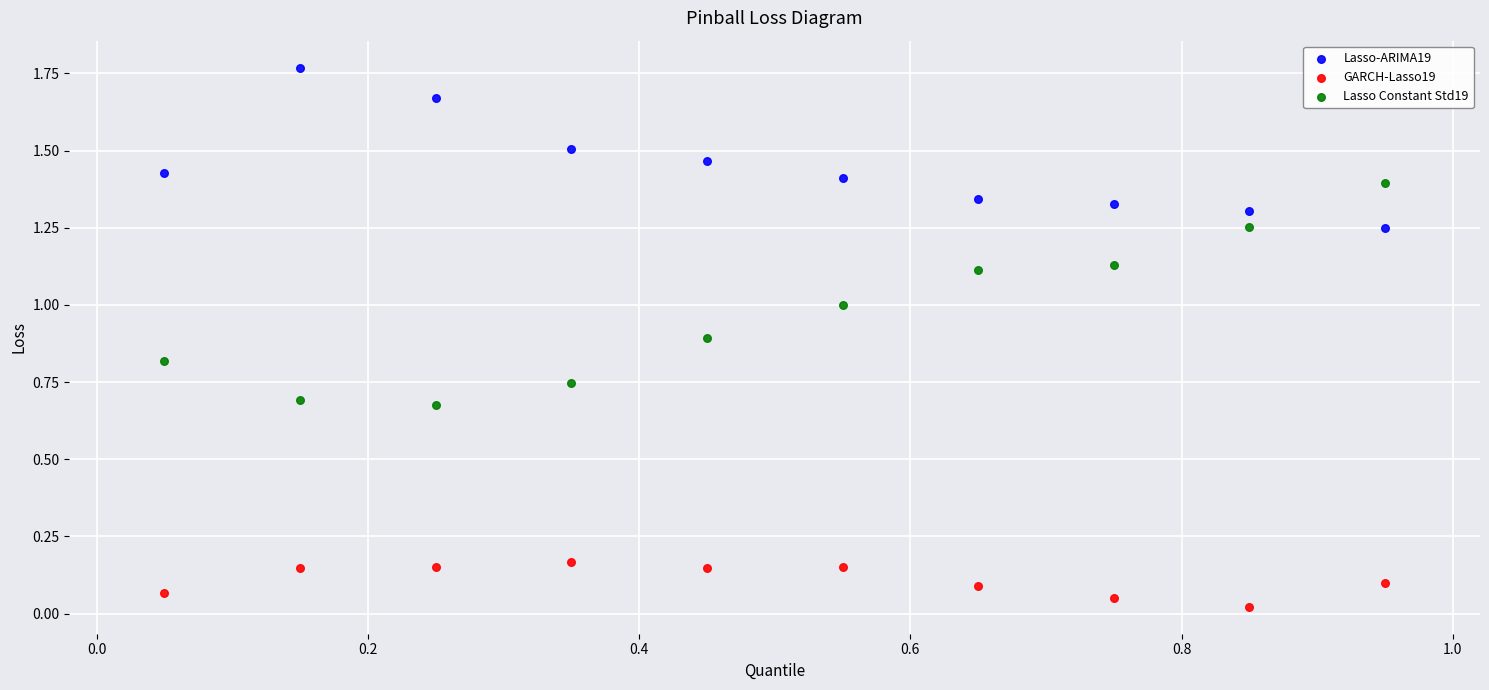

Which series contains the lowest Y value?

GARCH-Lasso19